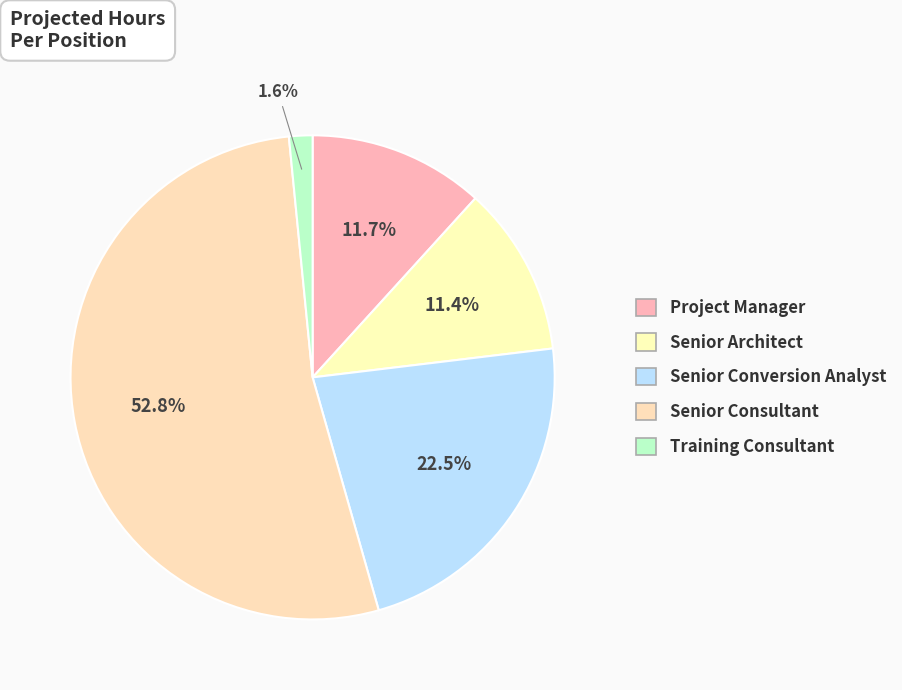

What is the smallest slice in the pie chart?

Training Consultant